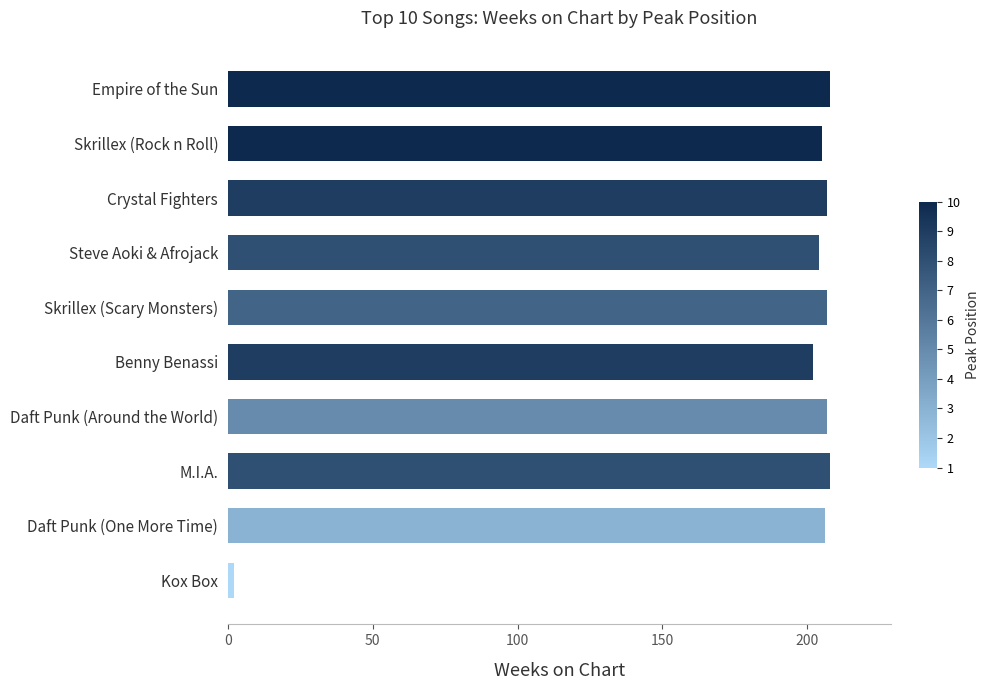

Count the number of data series in this chart.

1